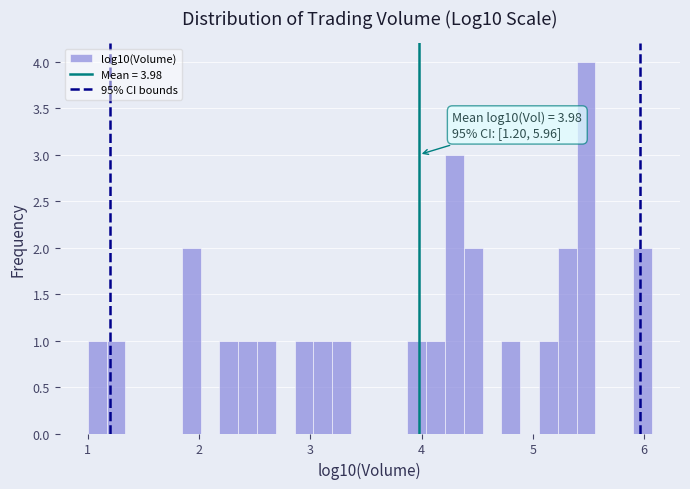

Read against the x-axis, roughly where is the centre of the tallest bar?

5.5